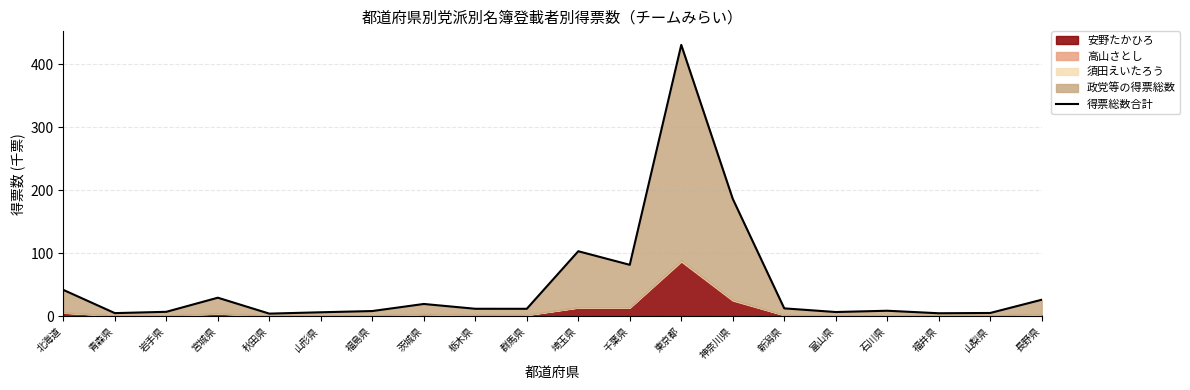

True or false: the data has more than 2 interior local peaks.

True